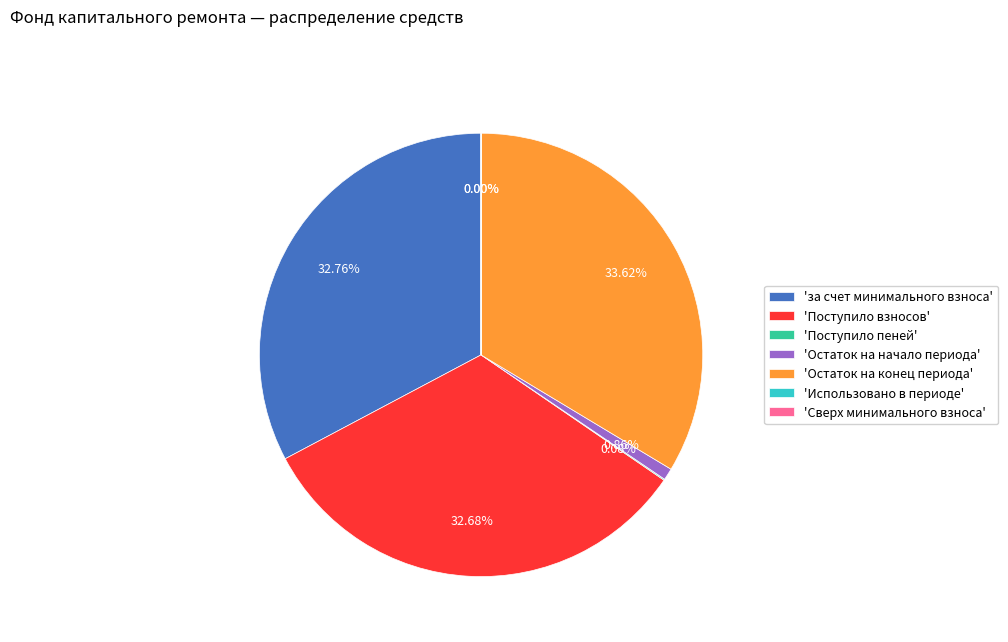

Does 'за счет минимального взноса' represent more than half of the total?

No